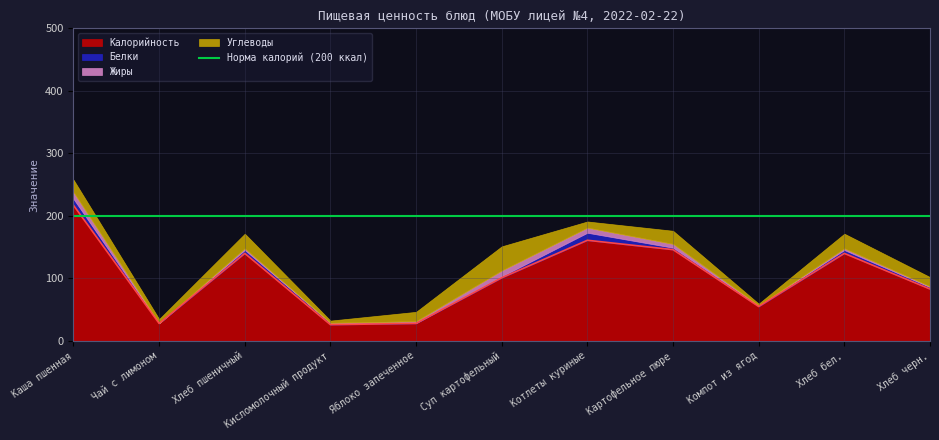

At which category does Жиры reach its first local valley?

Чай с лимоном